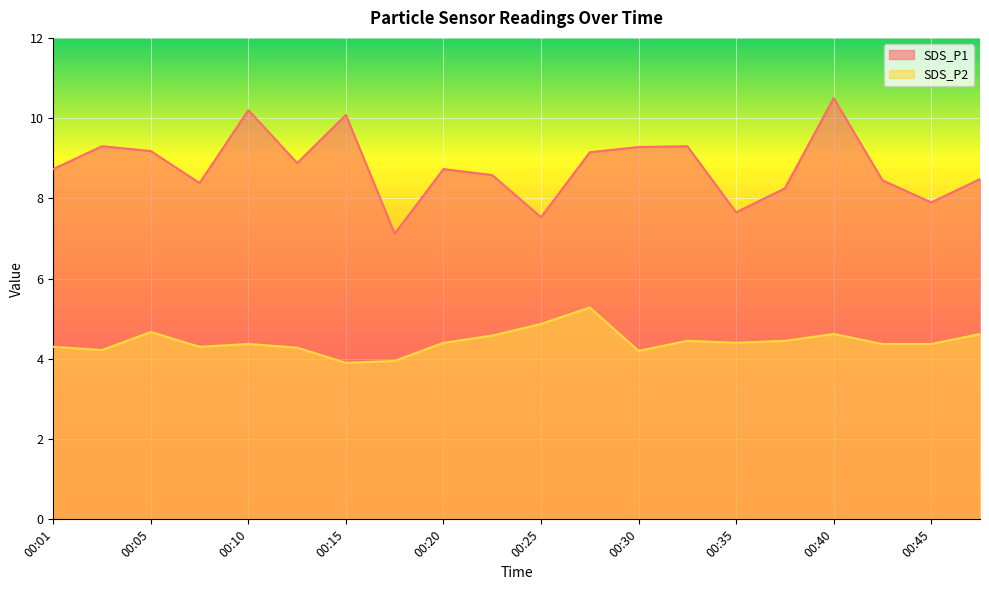

What is the total value across all series at 00:01?

13.0